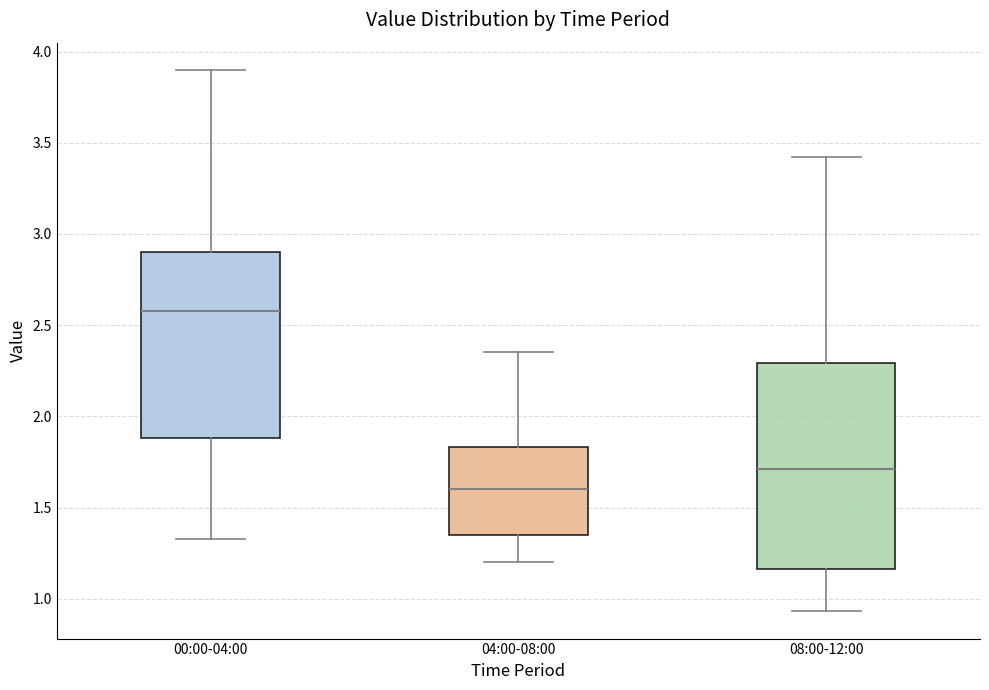

Reading left to right, read every box against the y-axis: the position of its median line, the range the box covers, and the ends of its whiskers. The values are not printed on the chart, so give them approximately, as read against the axis.

00:00-04:00: median 2.60, box 1.90 to 2.90, whiskers 1.35 to 3.90
04:00-08:00: median 1.60, box 1.35 to 1.85, whiskers 1.20 to 2.35
08:00-12:00: median 1.70, box 1.15 to 2.30, whiskers 0.95 to 3.40